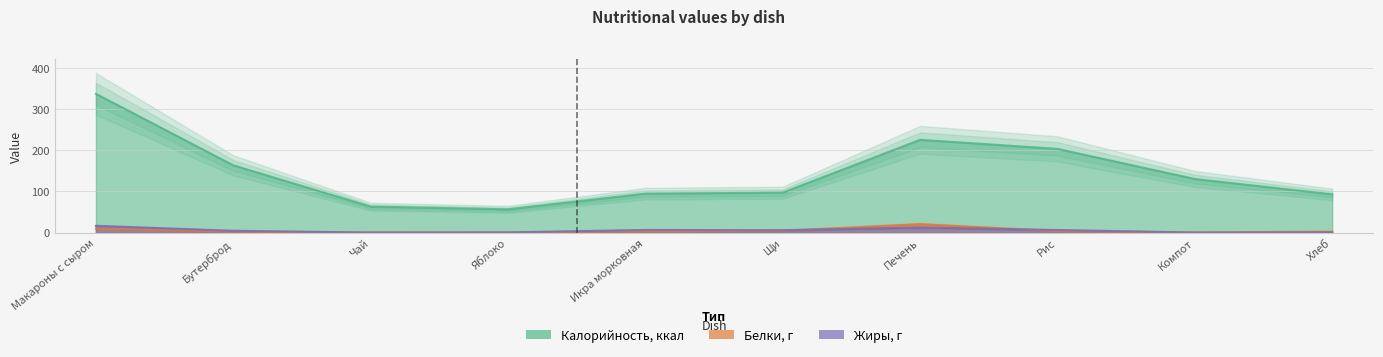

Rank the categories by Жиры value from lowest to highest.

Чай, Компот, Хлеб, Яблоко, Бутерброд, Щи, Рис, Икра морковная, Печень, Макароны с сыром